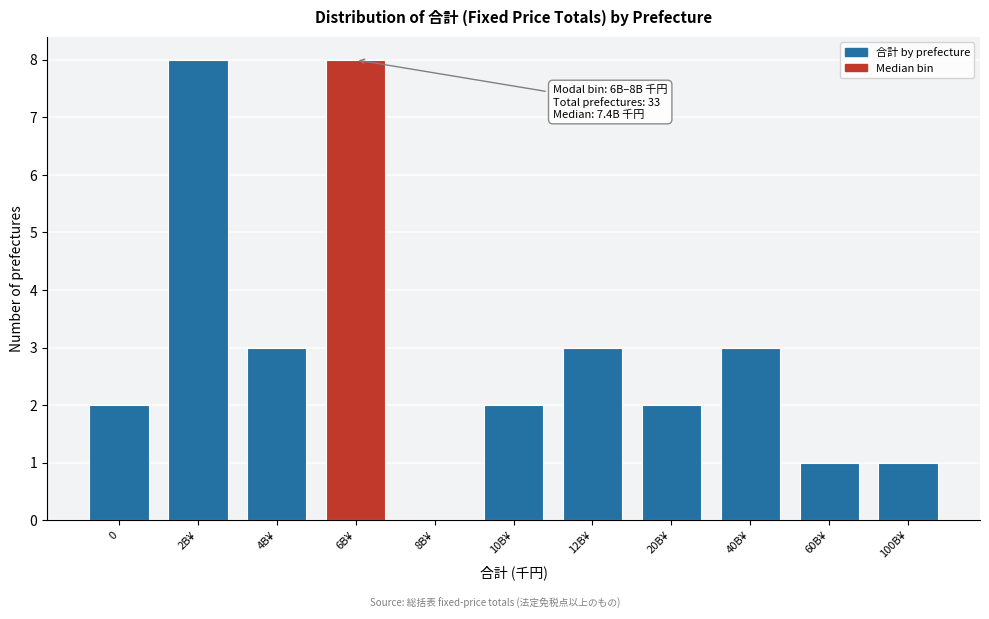

Reading right to left, what are all the values shown in this chart?

100B¥=1	60B¥=1	40B¥=3	20B¥=2	12B¥=3	10B¥=2	8B¥=0	6B¥=8	4B¥=3	2B¥=8	0=2